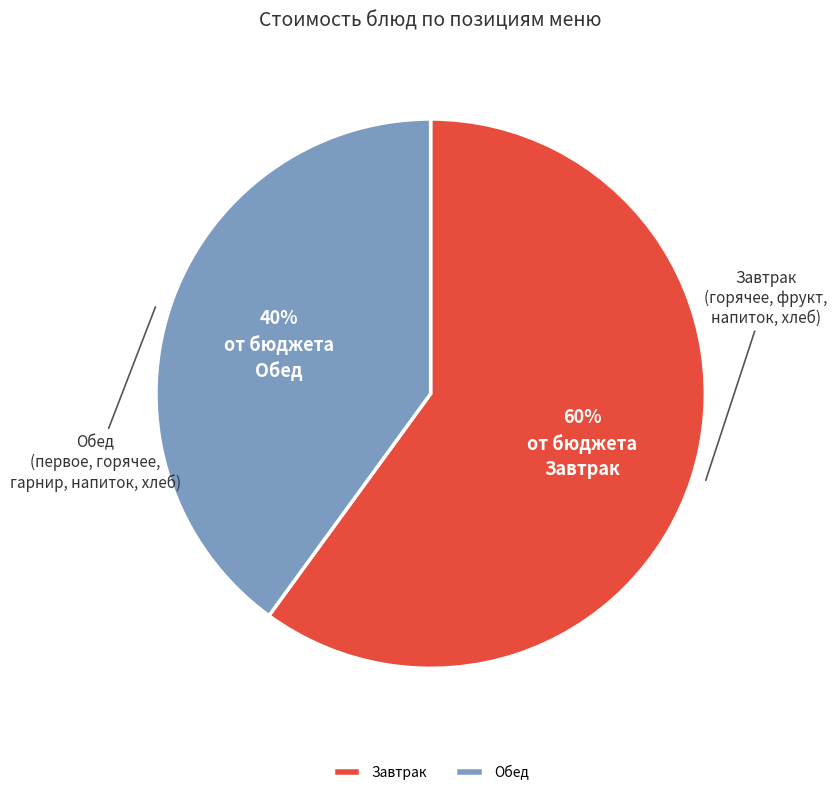

To the nearest percent, what portion does Завтрак represent?

60%